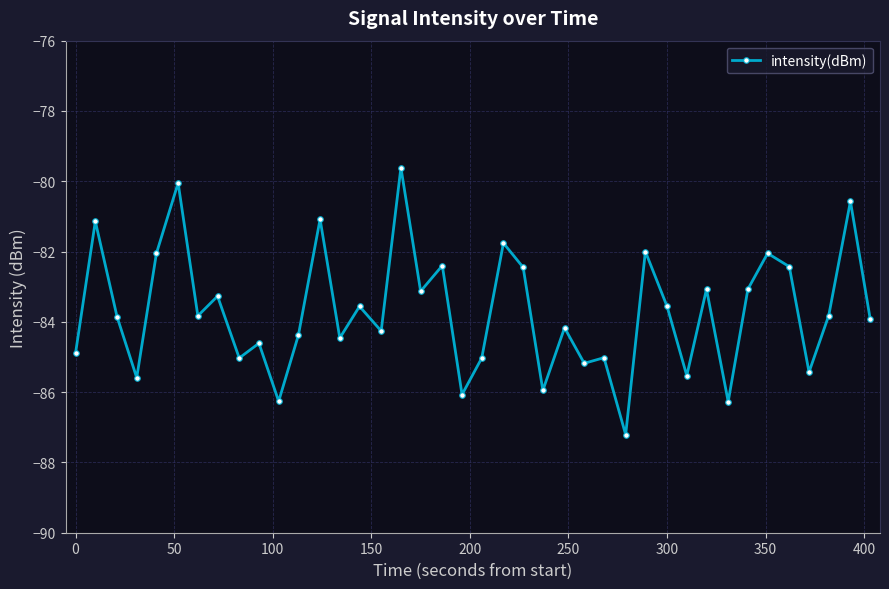

What is the minimum value shown in the chart?

-87.2